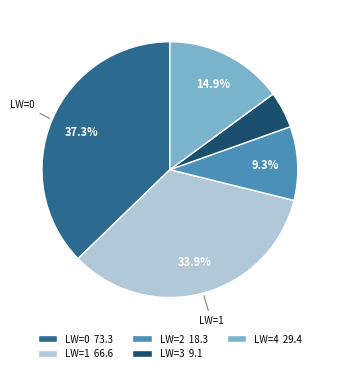

What is the largest slice in the pie chart?

LW=0 73.3